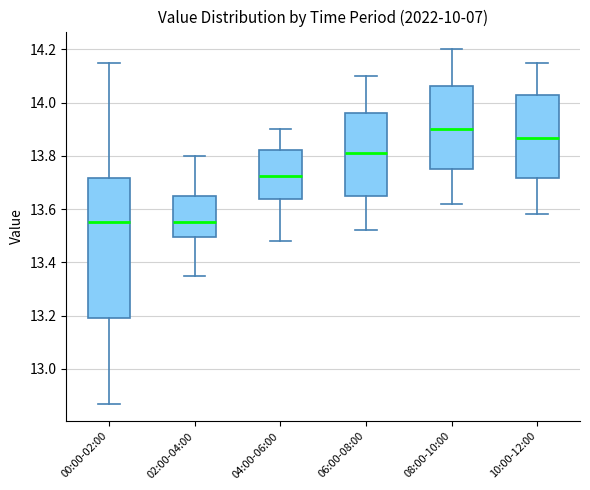

Reading left to right, transcribe this box plot: for each box, give where its median line is, the range the box spans, and where its two whiskers end, as read against the y-axis. The values are not printed on the chart, so give them approximately, as read against the axis.

00:00-02:00: median 13.56, box 13.20 to 13.72, whiskers 12.88 to 14.16
02:00-04:00: median 13.56, box 13.50 to 13.66, whiskers 13.36 to 13.80
04:00-06:00: median 13.72, box 13.64 to 13.82, whiskers 13.48 to 13.90
06:00-08:00: median 13.82, box 13.66 to 13.96, whiskers 13.52 to 14.10
08:00-10:00: median 13.90, box 13.76 to 14.06, whiskers 13.62 to 14.20
10:00-12:00: median 13.86, box 13.72 to 14.02, whiskers 13.58 to 14.16